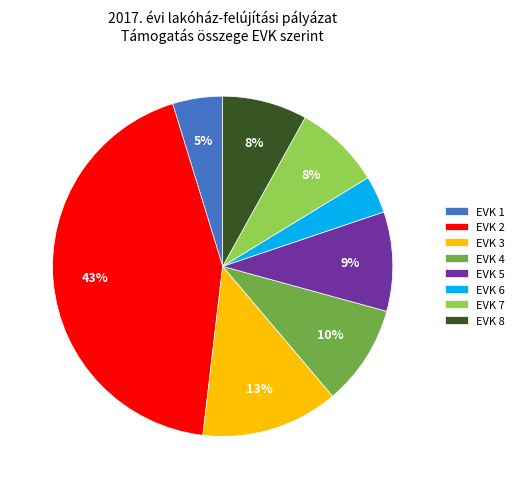

Between EVK 8 and EVK 5, which is larger?

EVK 5